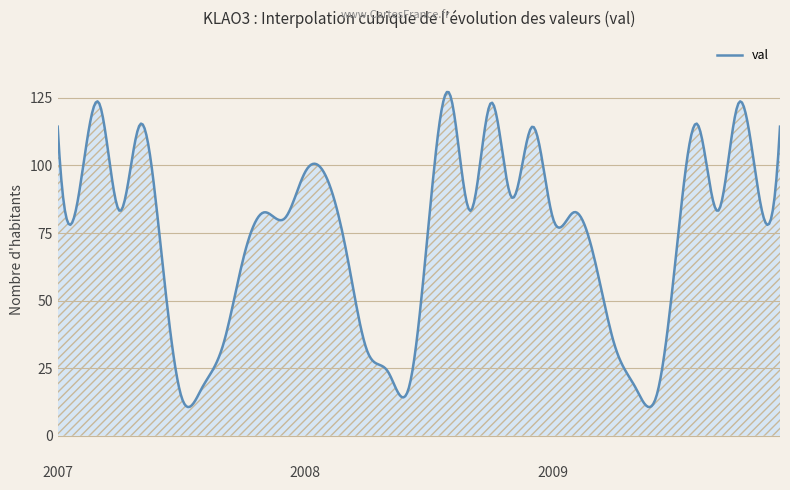

What is the maximum value shown in the chart?

127.2